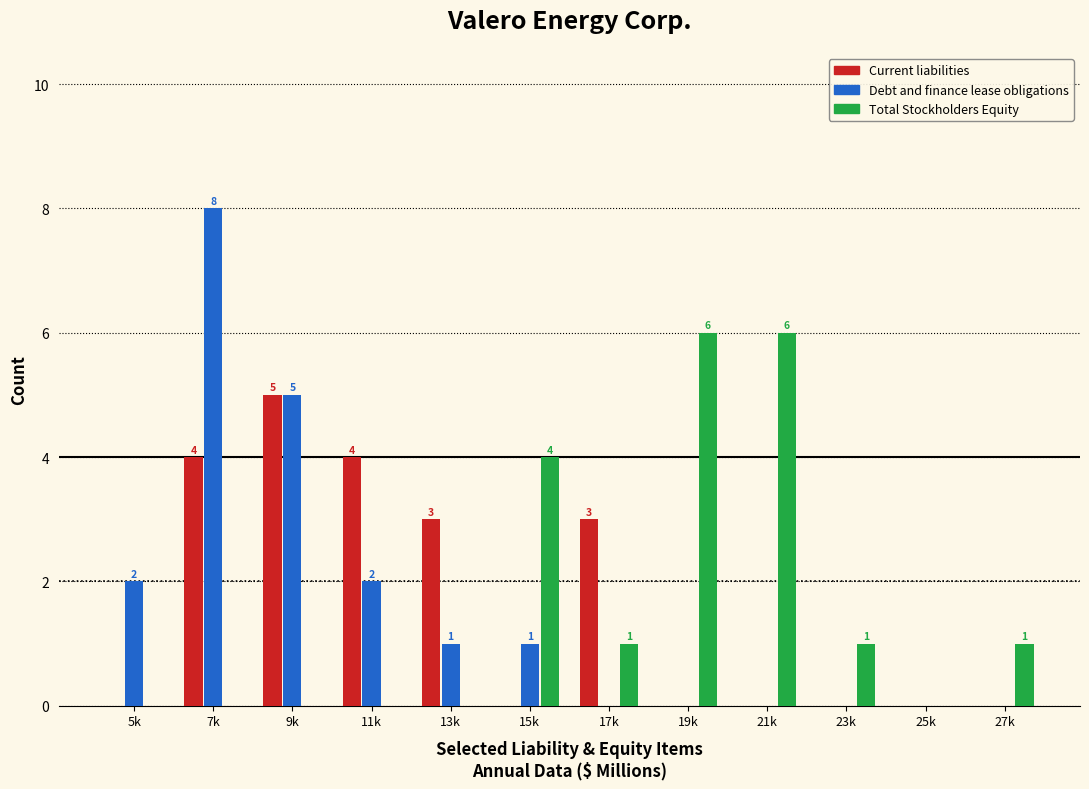

The Debt and finance lease obligations series shows 3 at 11k. True or false?

False